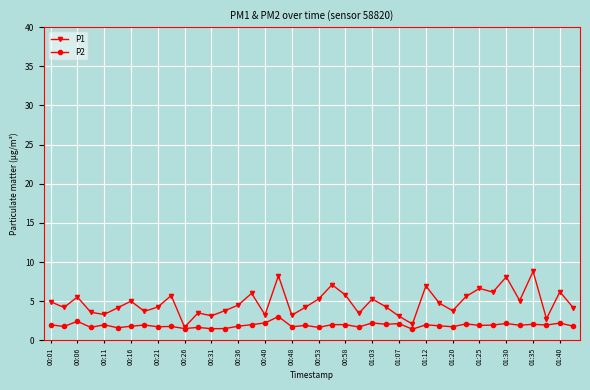

What is the value of the P2 point at the 23rd from the left?

2.0